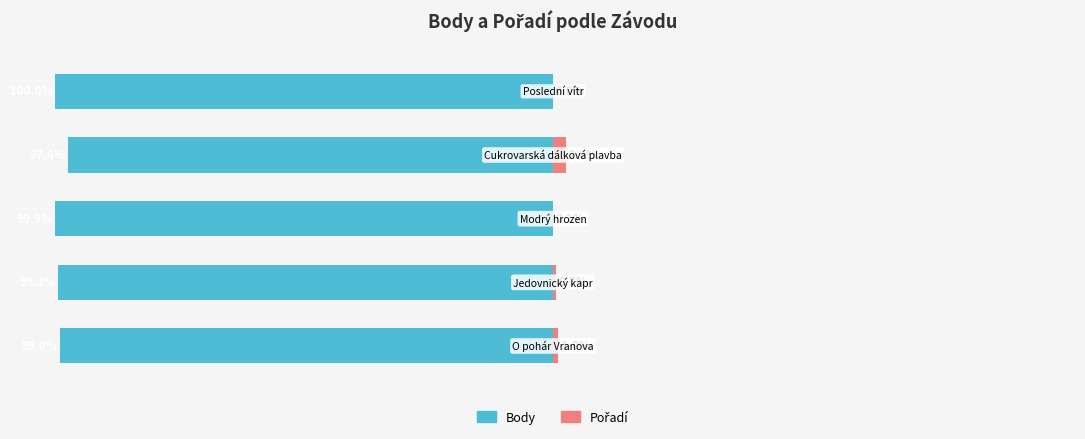

Between 0 and 3, which series saw the biggest shift?

Pořadí